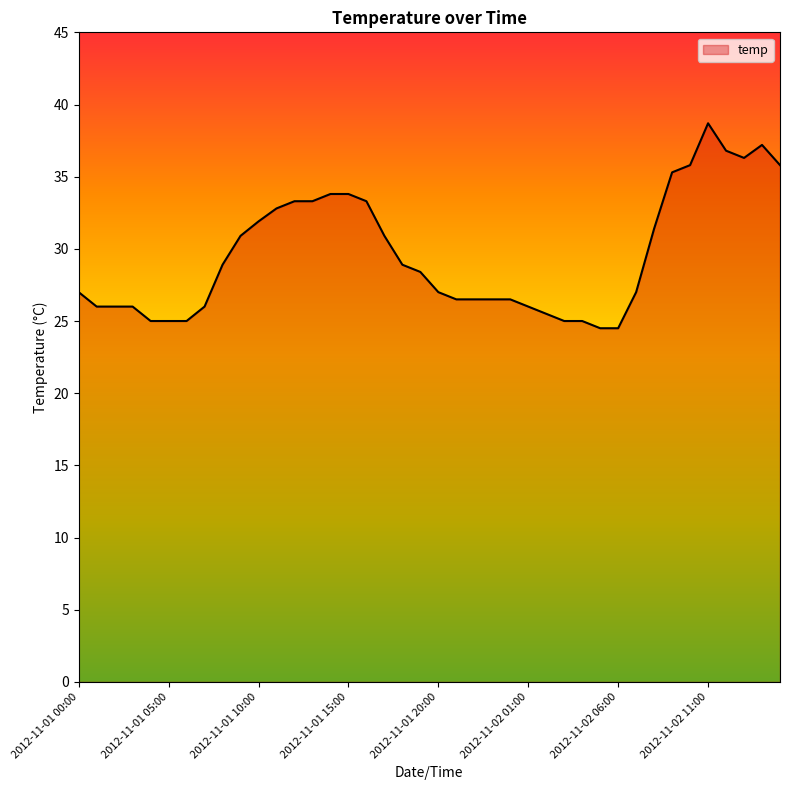

What is the greatest value displayed?

38.7